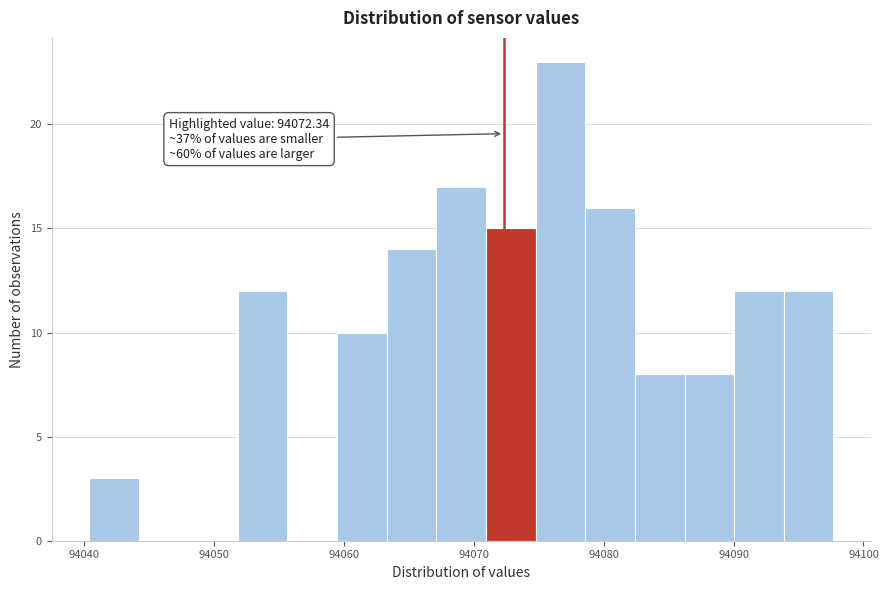

Around what value on the x-axis is the tallest bar? Give the approximate position of its centre, as read against the axis.

94077